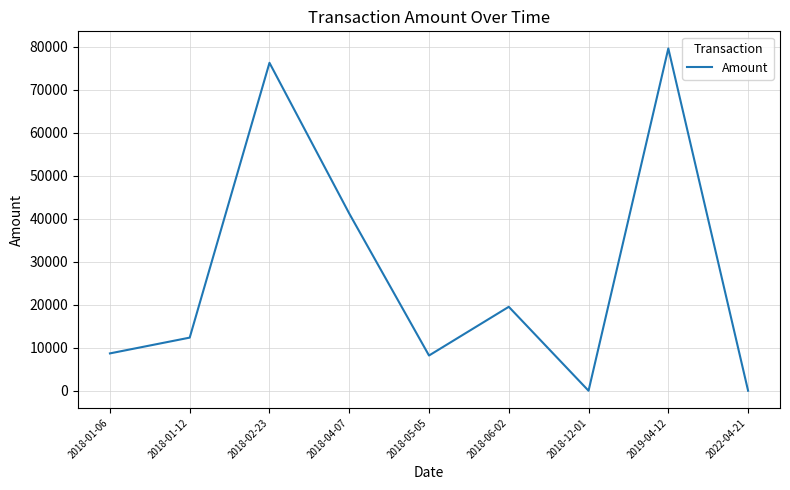

What is the difference between the maximum and minimum values?

79660.0